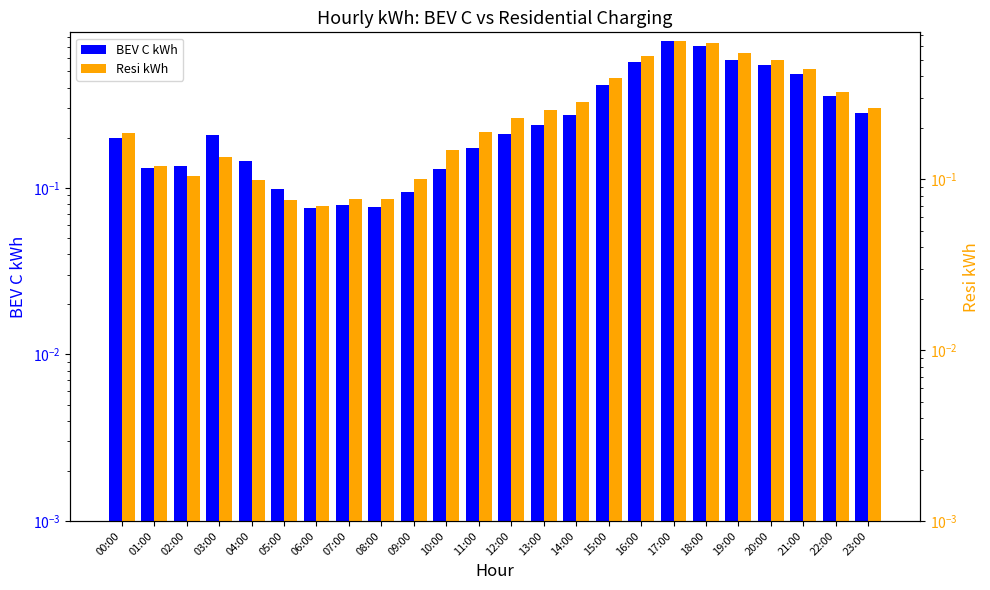

What is the average value of the Resi kWh series?

0.3